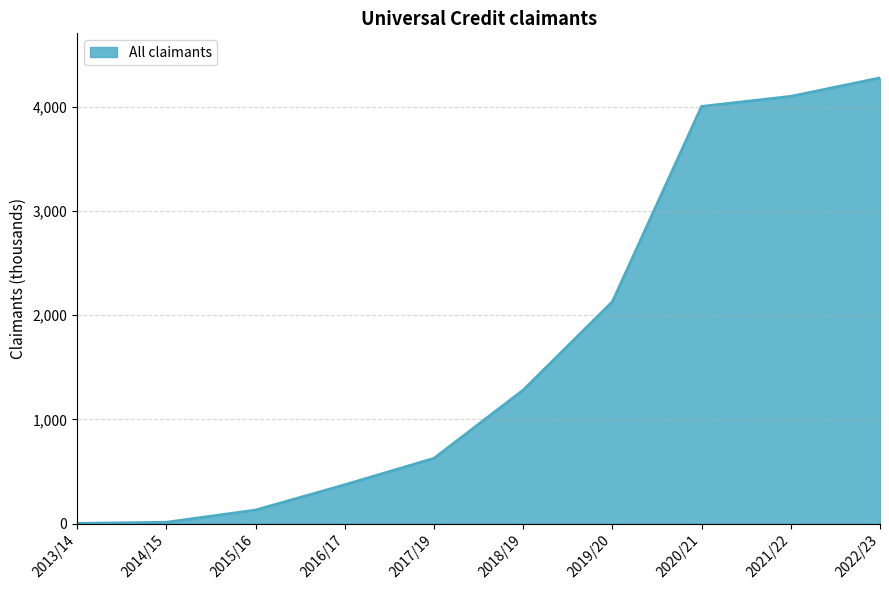

What is the greatest value displayed?

4279